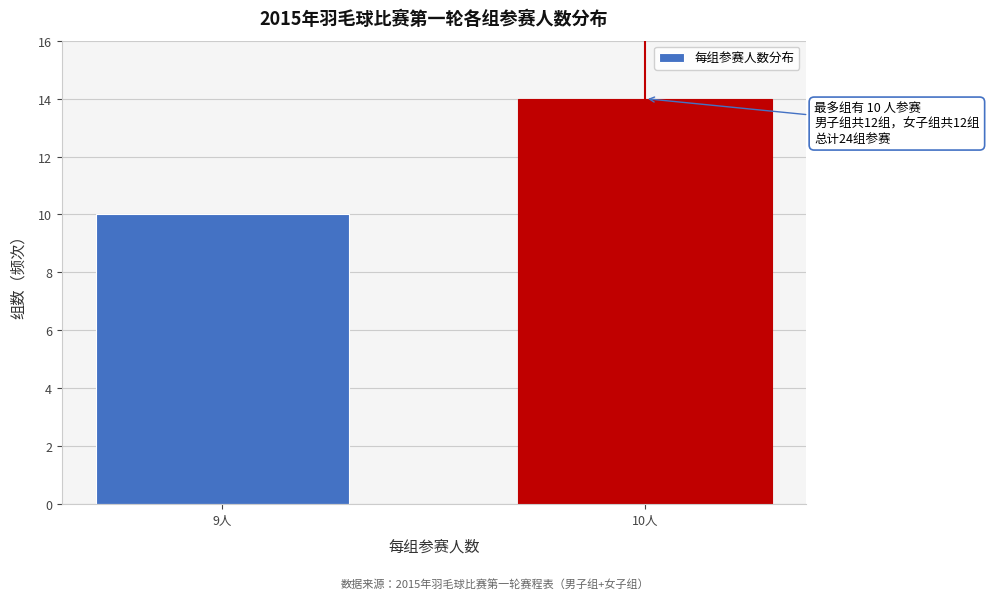

Reading right to left, list all the values displayed in this chart.

14	10